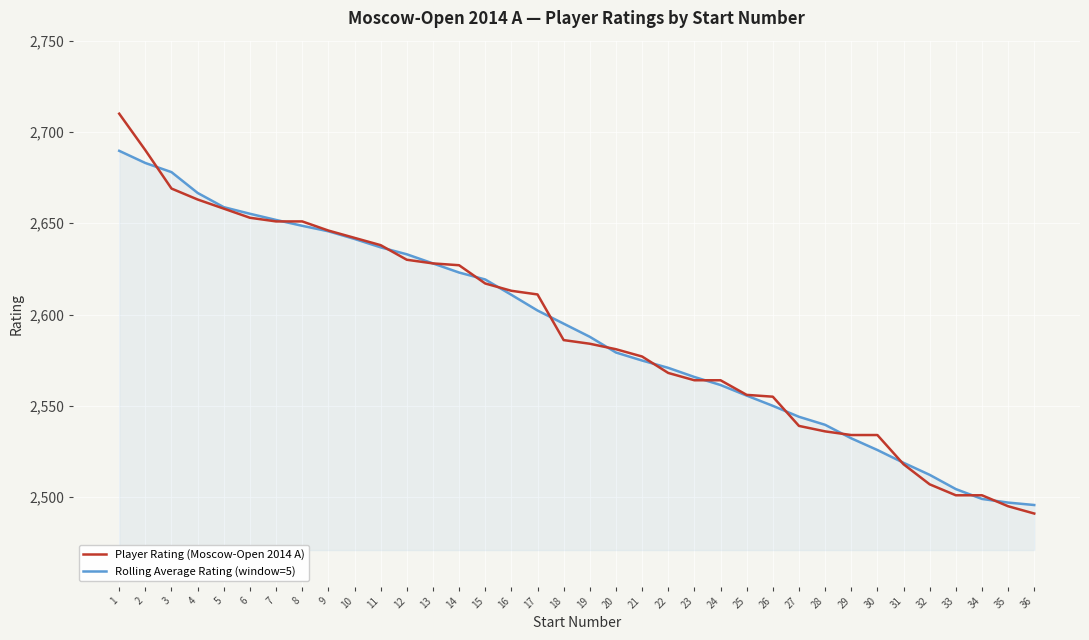

What is the difference between the Rolling Average Rating (window=5) values at 29 and 23?

33.6